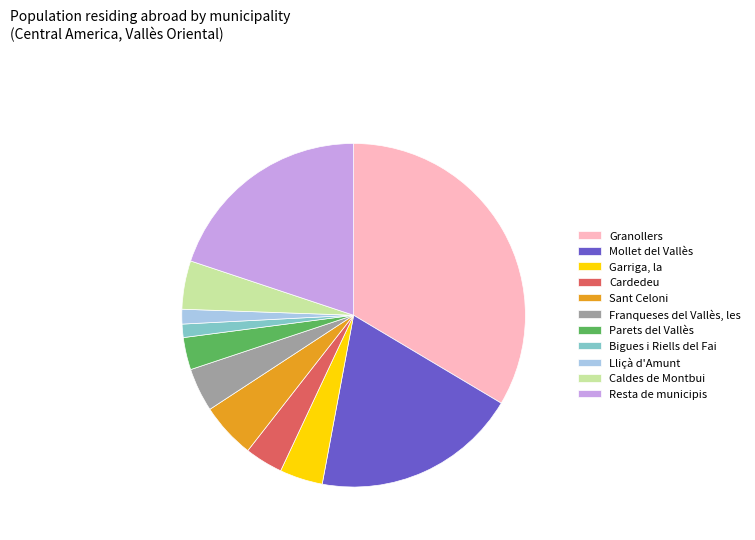

Is it true that Mollet del Vallès is 19% of the pie?

True